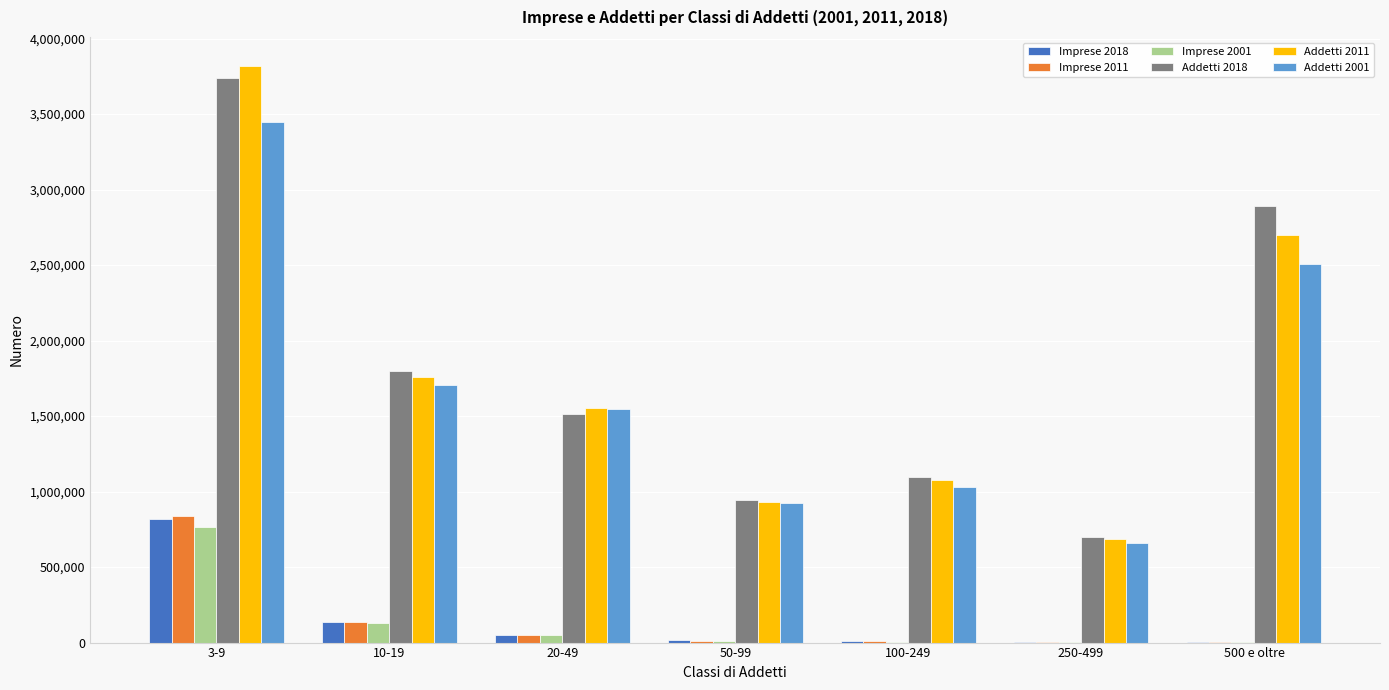

Which category has the highest value in the Imprese 2011 series?

3-9